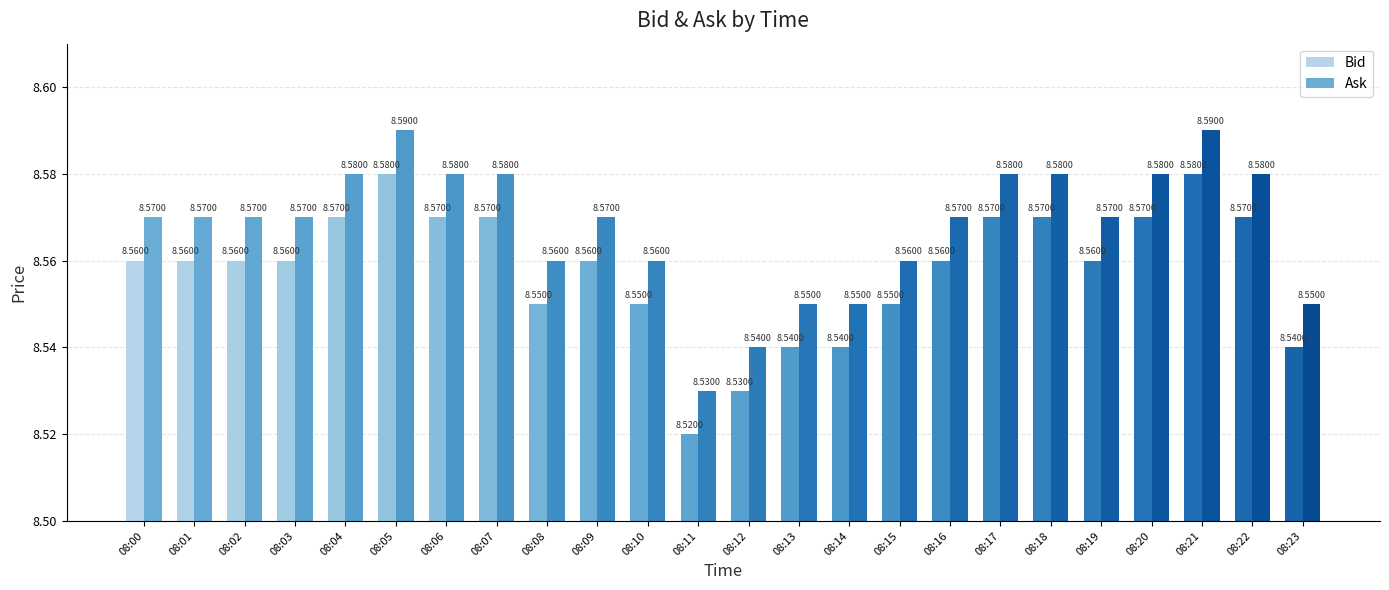

How many bars are there in each group?

2